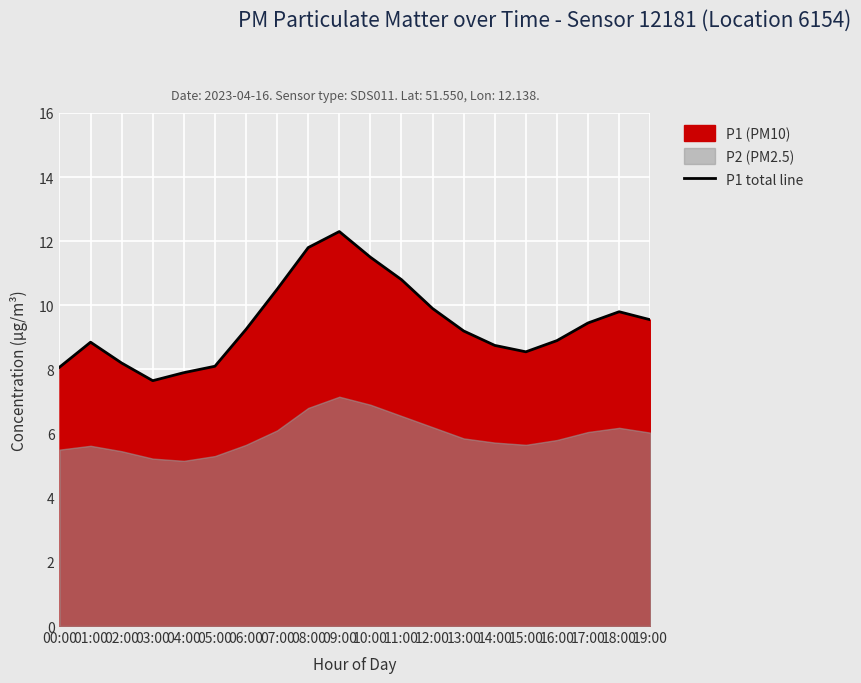

Is it true that the value at 06:00 is 9.2?

True